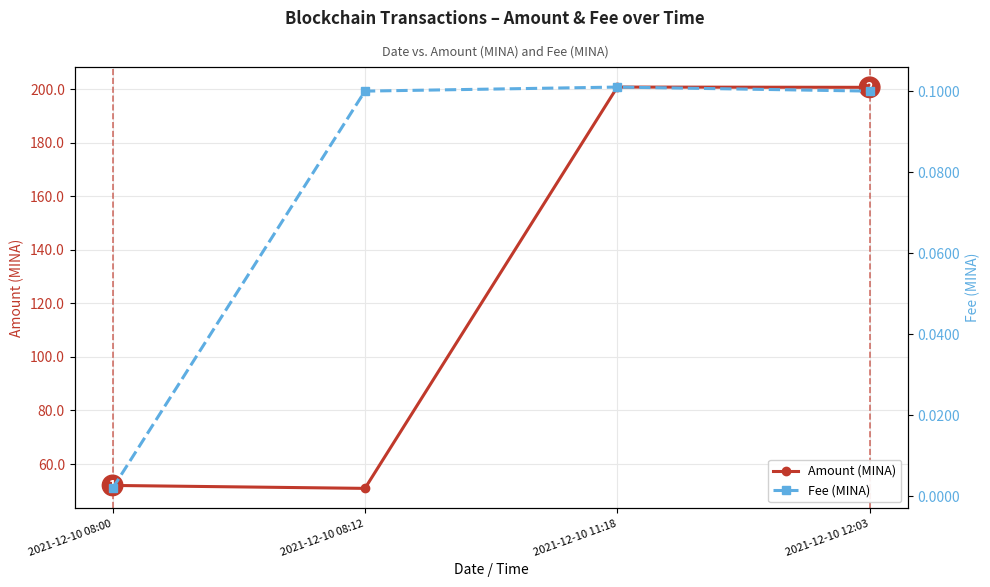

What are all the series names shown in the legend?

Amount (MINA), Fee (MINA)